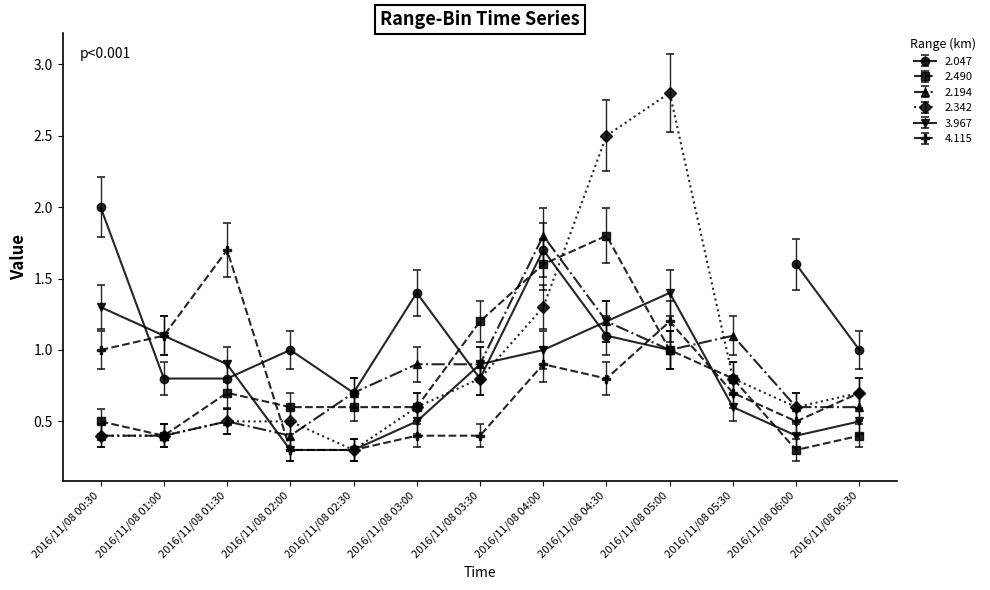

What is the label of the 4th point from the left?

2016/11/08 02:00